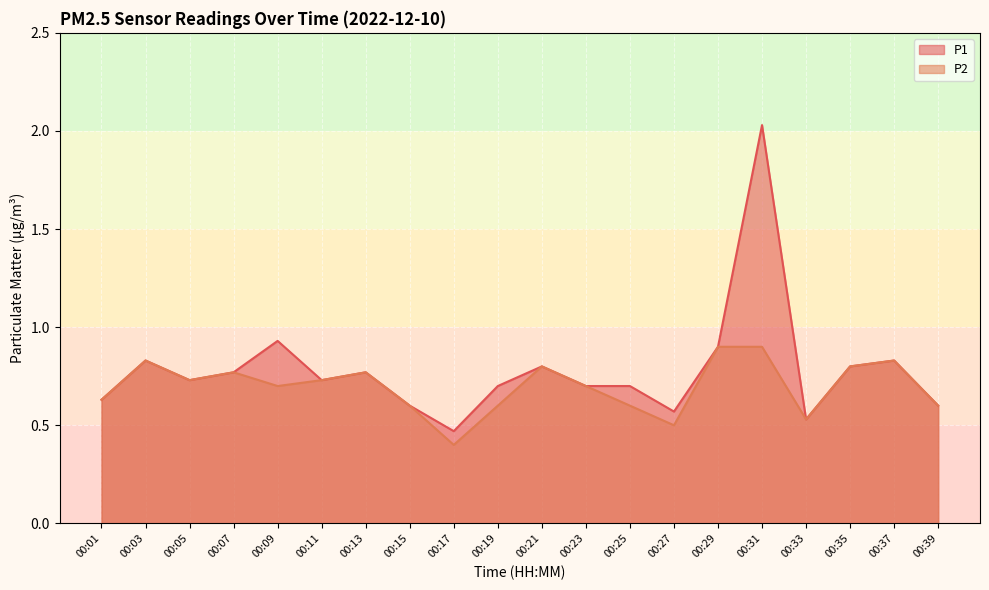

Rank the series at 00:27 from lowest to highest value.

P2, P1